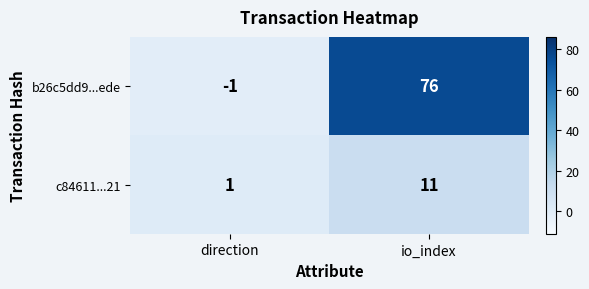

Rank the series at direction from highest to lowest value.

c84611...21, b26c5dd9...ede